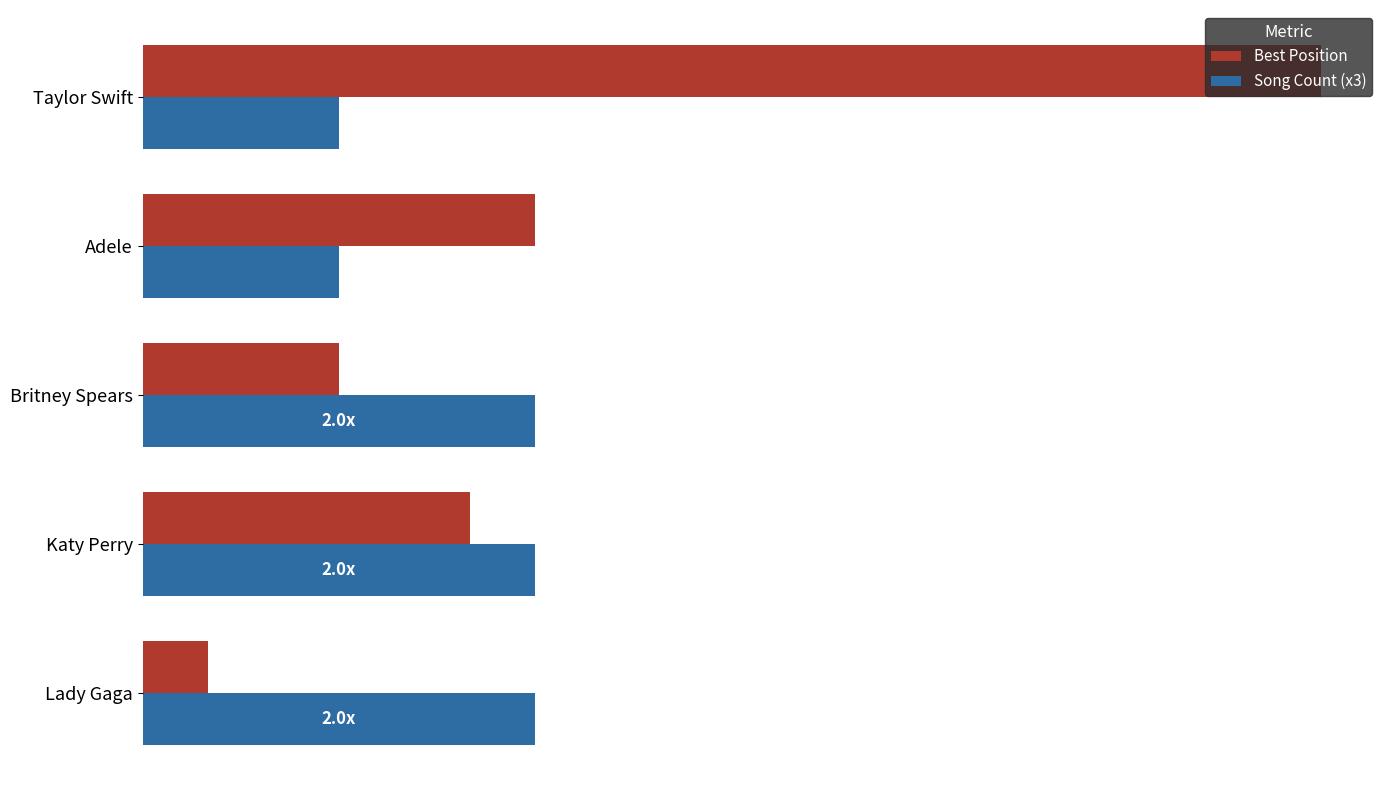

Reading right to left, list all the values displayed in this chart.

Best Position: 18	6	3	5	1
Song Count (x3): 3	3	6	6	6